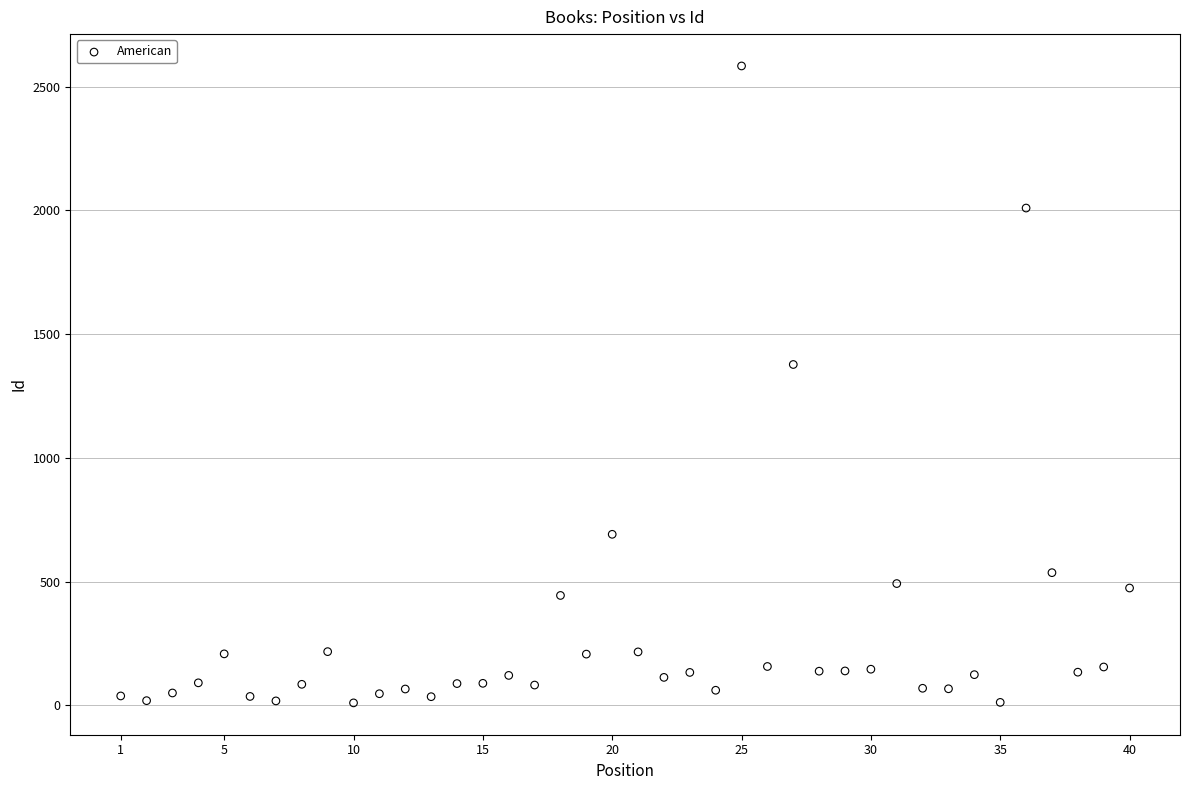

What is the range of X values (max minus min)?

39